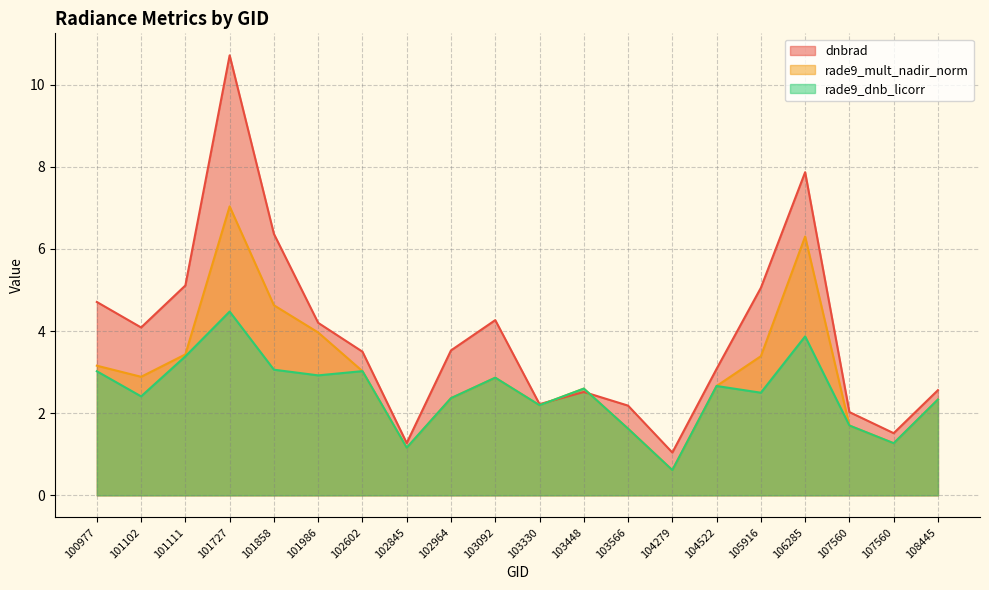

Where does the rade9_mult_nadir_norm series first go above 2?

100977